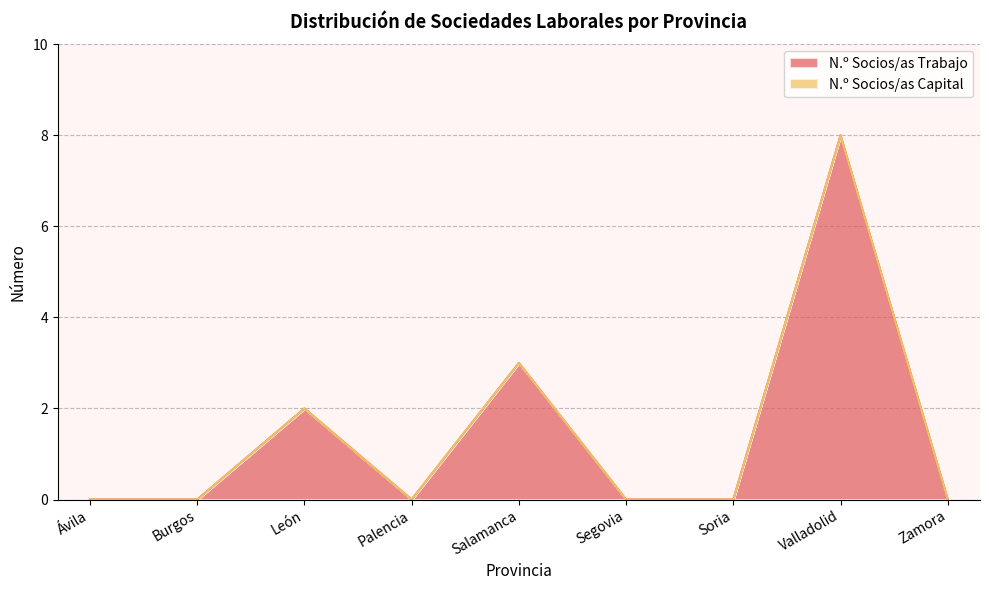

What is the difference between the values at Valladolid and Segovia?

8